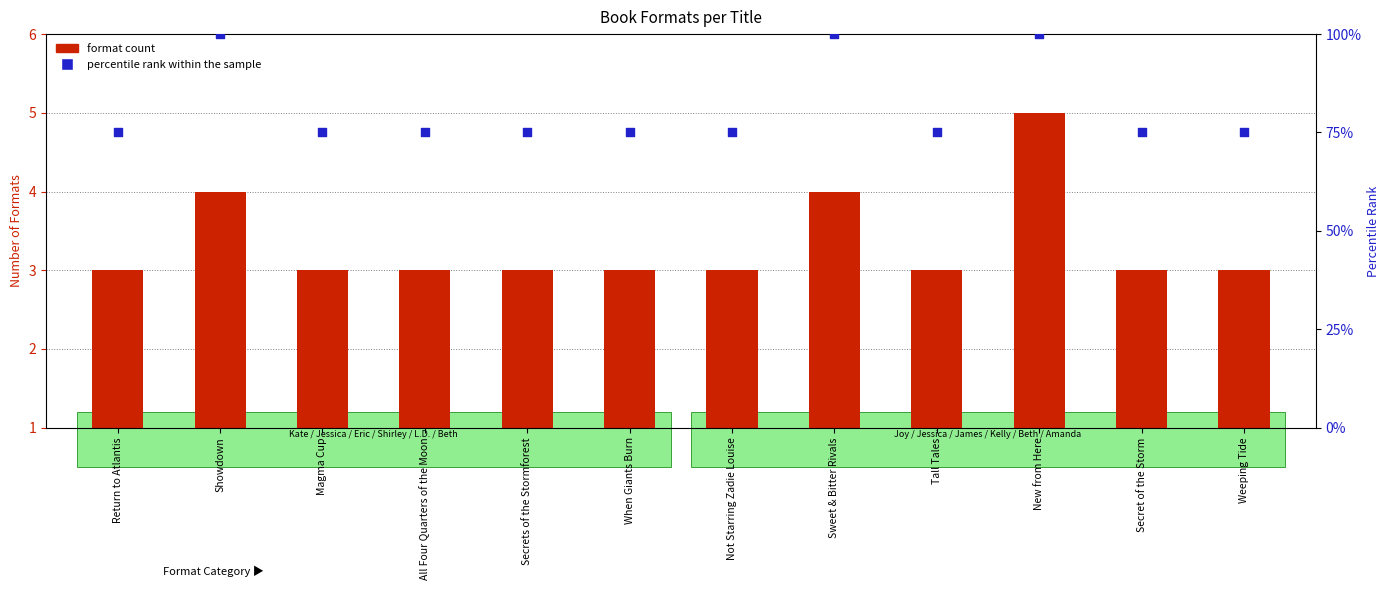

Which series has the largest Y range (max minus min)?

percentile rank within the sample